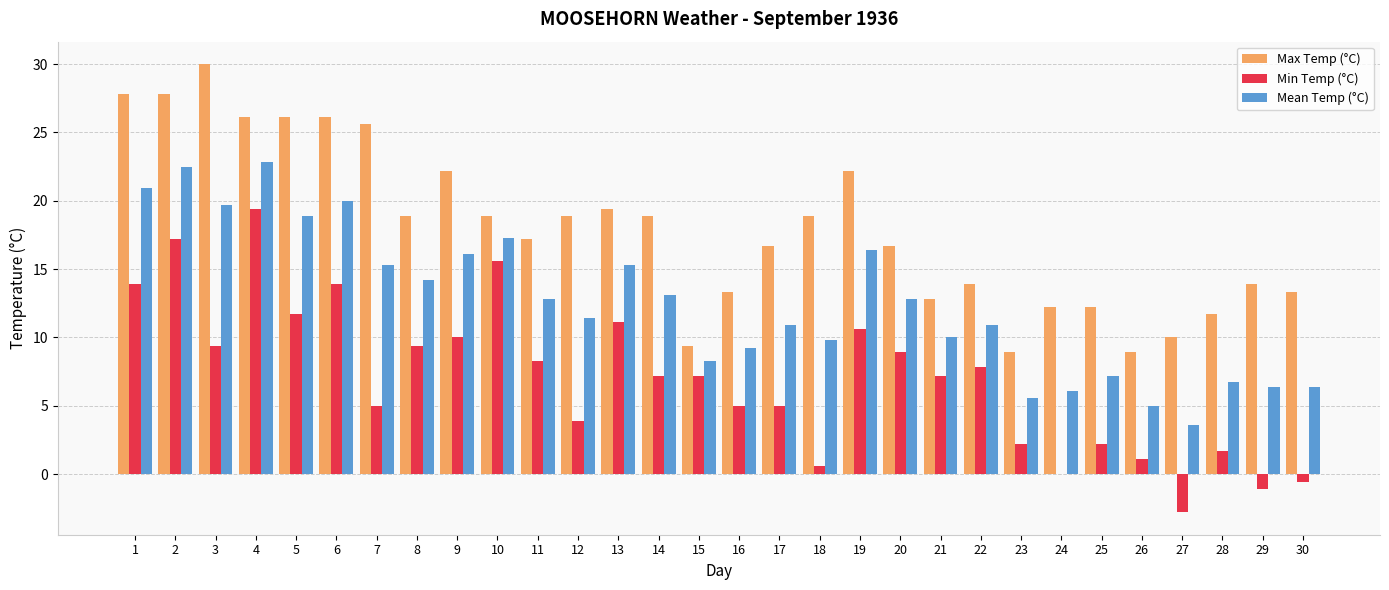

Reading right to left, transcribe all the data shown in this chart.

Max Temp (°C): 13.3	13.9	11.7	10.0	8.9	12.2	12.2	8.9	13.9	12.8	16.7	22.2	18.9	16.7	13.3	9.4	18.9	19.4	18.9	17.2	18.9	22.2	18.9	25.6	26.1	26.1	26.1	30.0	27.8	27.8
Min Temp (°C): -0.6	-1.1	1.7	-2.8	1.1	2.2	0.0	2.2	7.8	7.2	8.9	10.6	0.6	5.0	5.0	7.2	7.2	11.1	3.9	8.3	15.6	10.0	9.4	5.0	13.9	11.7	19.4	9.4	17.2	13.9
Mean Temp (°C): 6.4	6.4	6.7	3.6	5.0	7.2	6.1	5.6	10.9	10.0	12.8	16.4	9.8	10.9	9.2	8.3	13.1	15.3	11.4	12.8	17.3	16.1	14.2	15.3	20.0	18.9	22.8	19.7	22.5	20.9